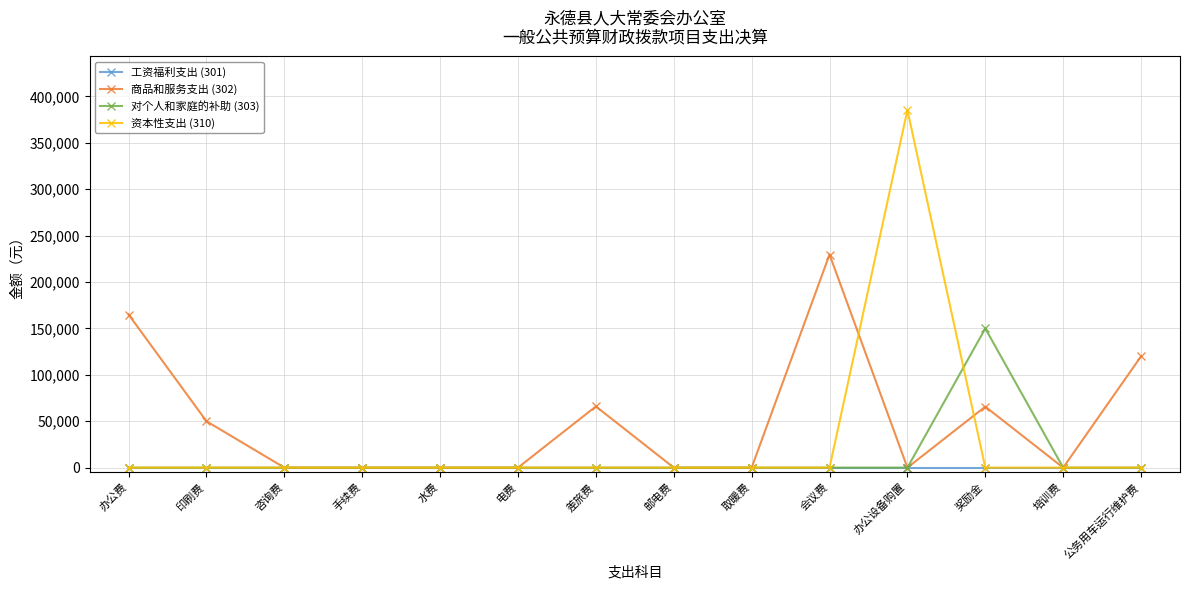

At which category does the chart reach its peak across all series?

办公设备购置